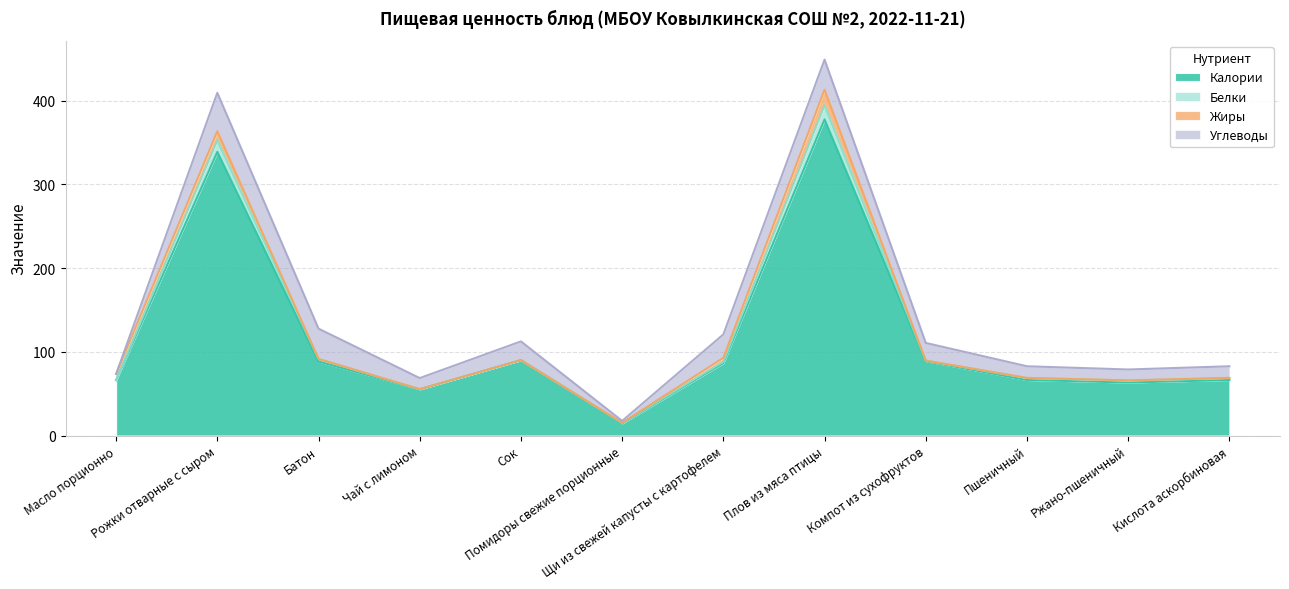

Where is Белки nearest to the value 8?

Батон